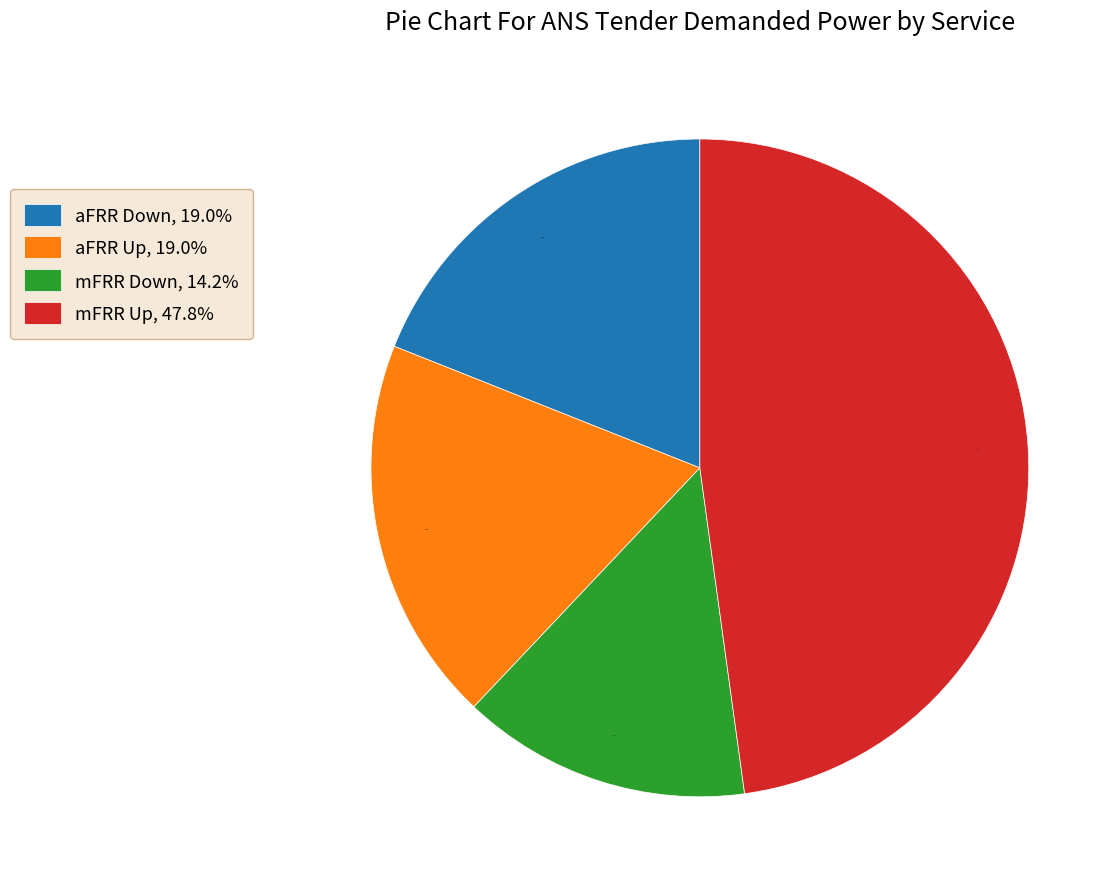

Does mFRR Down, 14.2% represent more than half of the total?

No